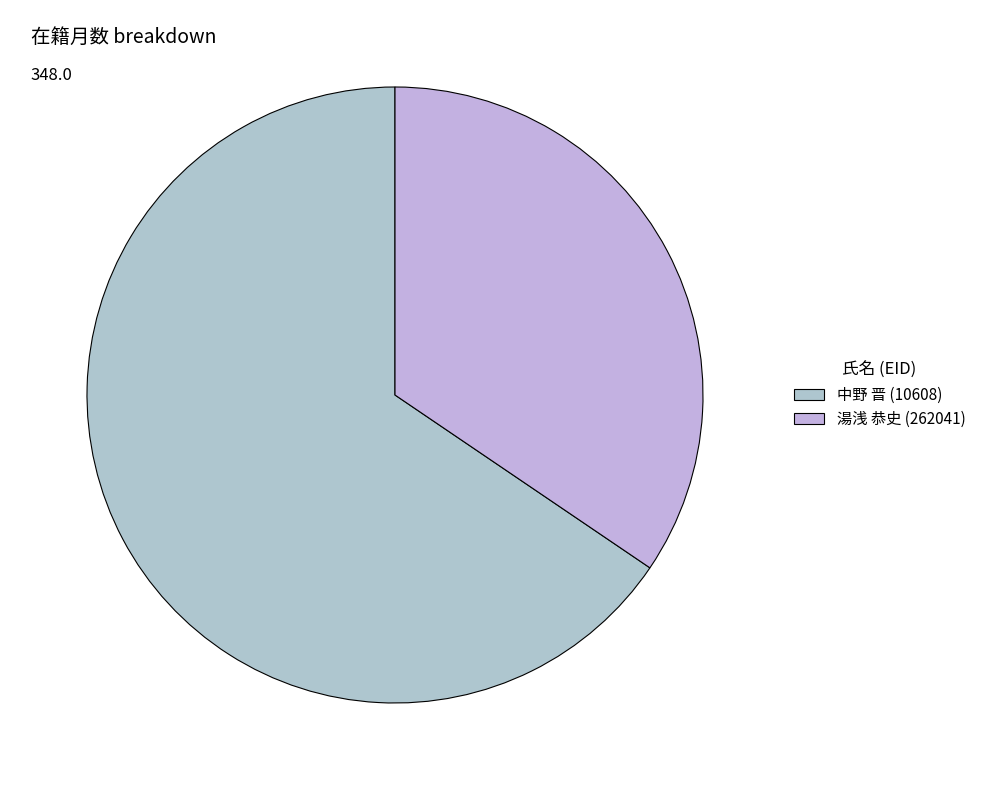

Combined, what portion of the pie is 中野 晋 (10608) and 湯浅 恭史 (262041)?

100.0%